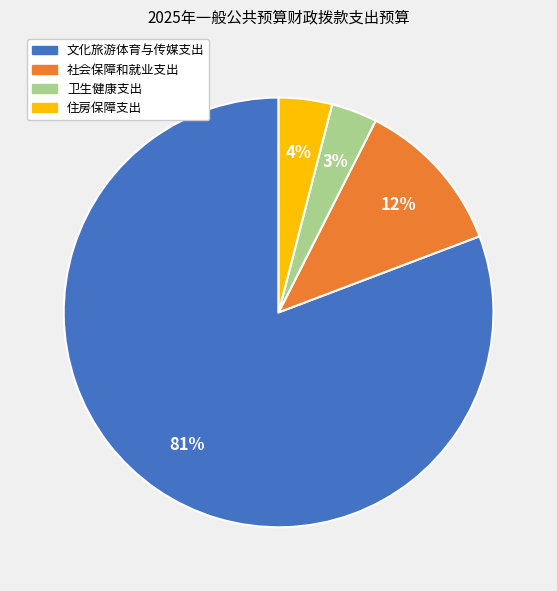

What percentage is the 住房保障支出 slice, to the nearest percent?

4%